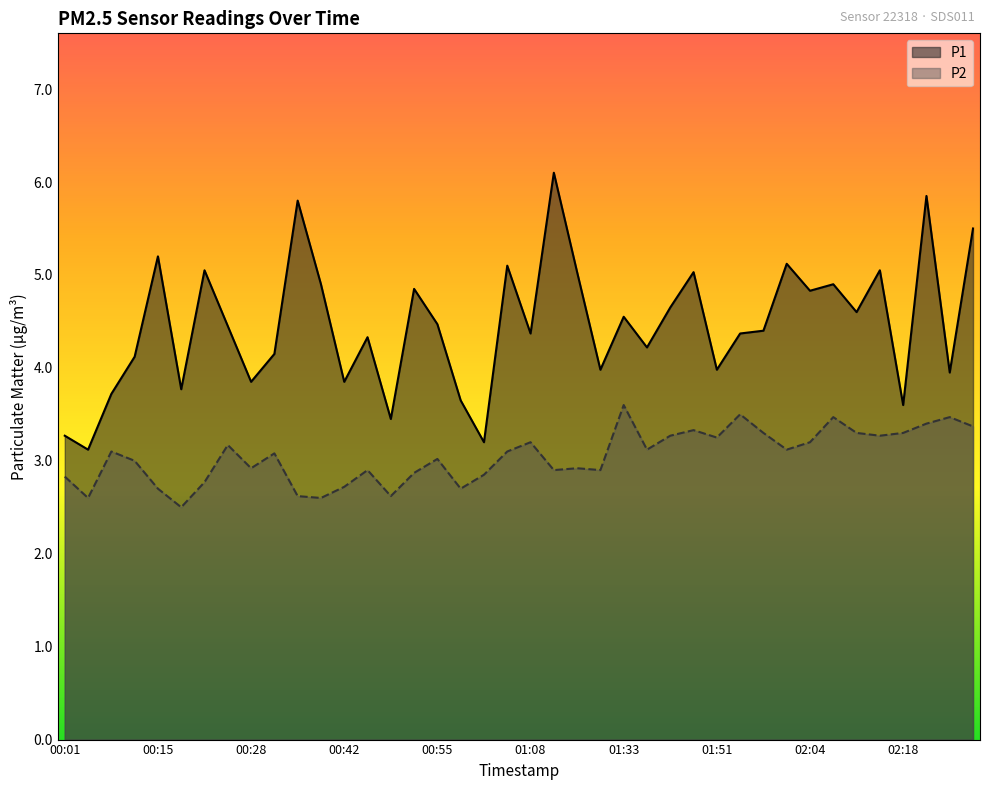

True or false: P2 and P1 intersect in this chart.

False